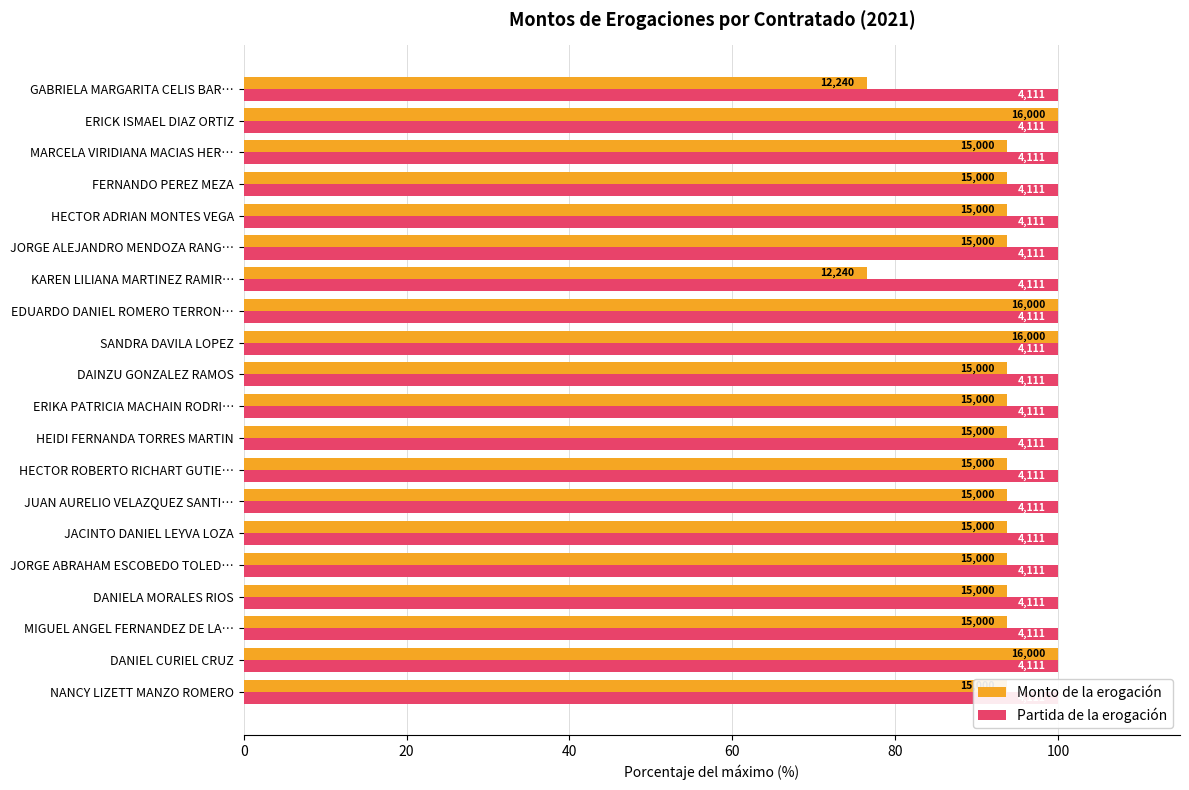

Which series has the largest range (max minus min)?

Monto de la erogación